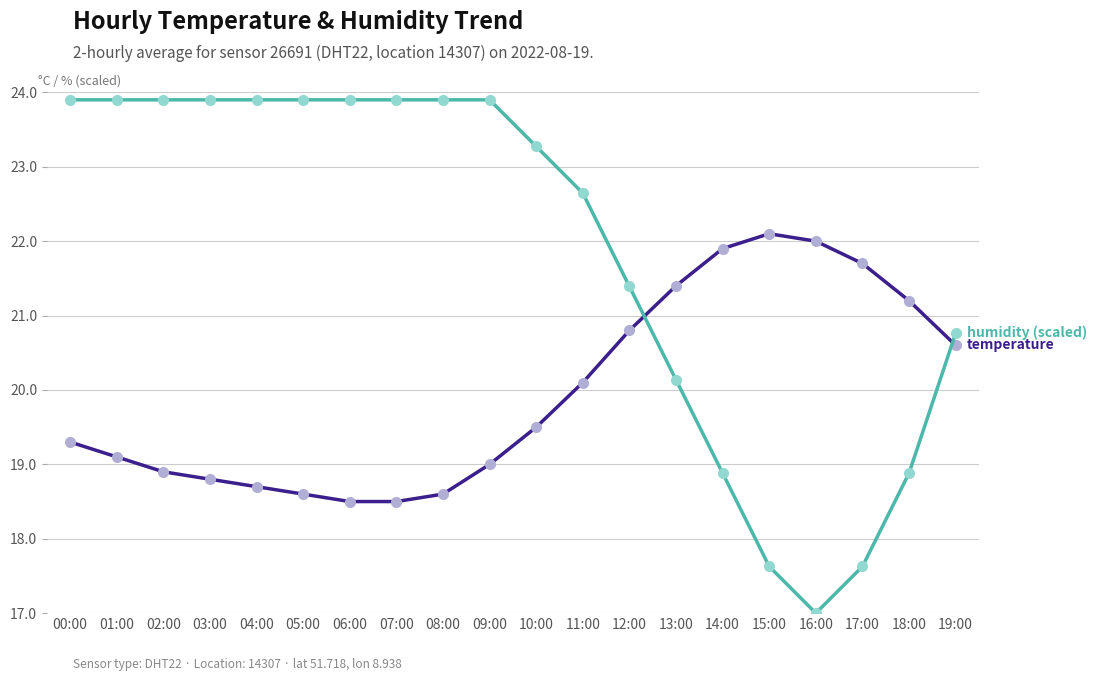

What is the total value across all series at 08:00?

42.5